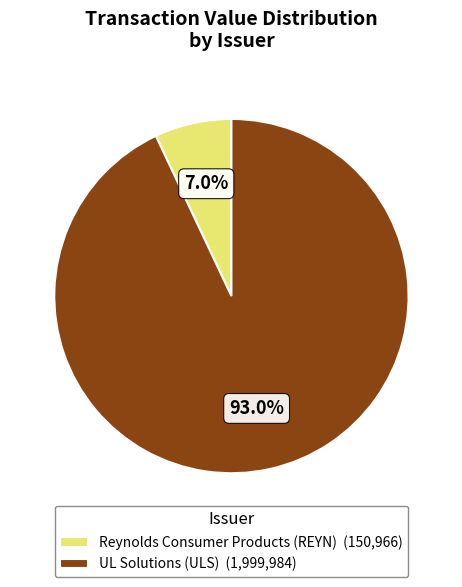

The UL Solutions (ULS) slice represents 99% of the pie. True or false?

False